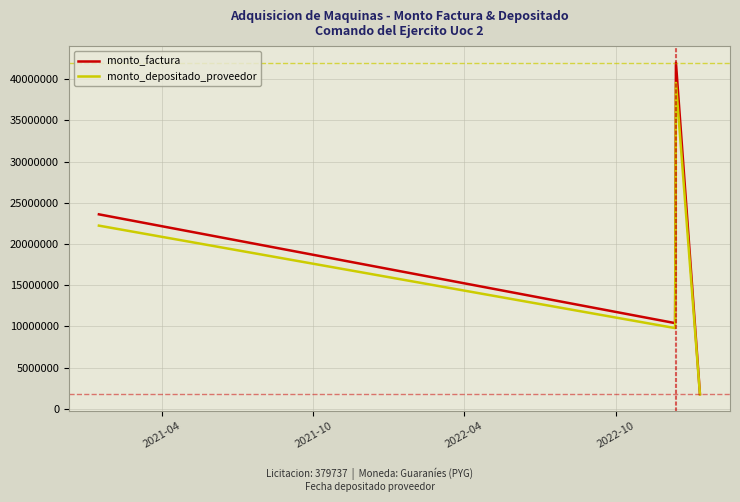

What is the minimum value shown in the chart?

1742728